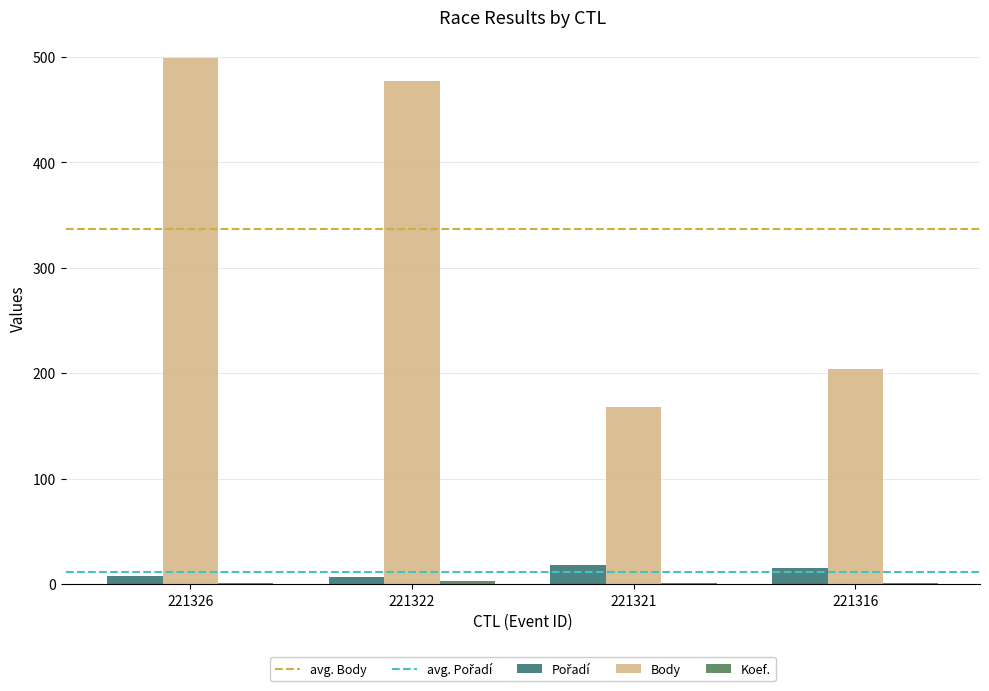

True or false: Body has a value of 658 at 221326.

False